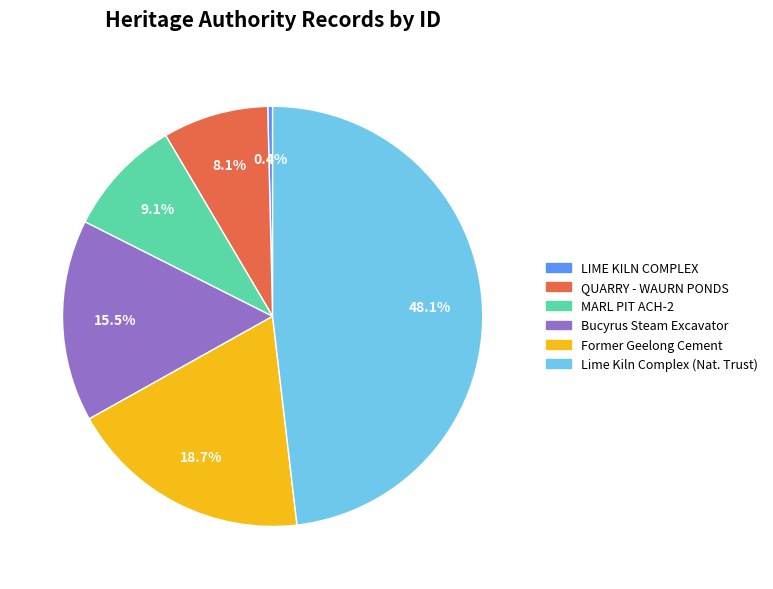

Which slice is the largest?

Lime Kiln Complex (Nat. Trust)